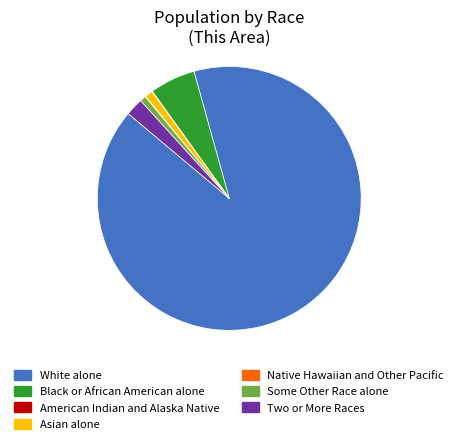

Which slice is the largest?

White alone